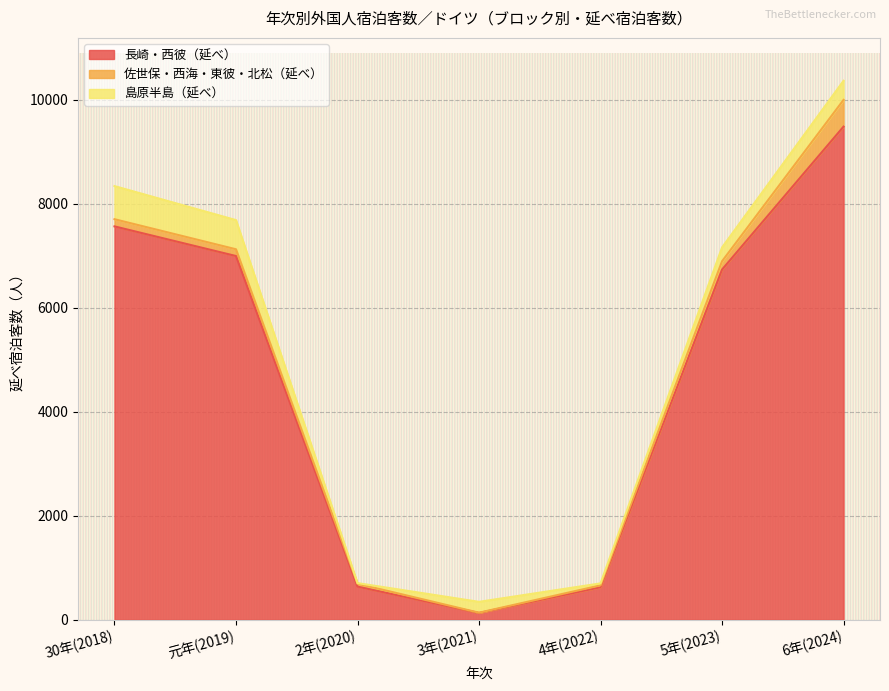

Reading right to left, list all the values displayed in this chart.

長崎・西彼（延べ）: 6年(2024)=9480	5年(2023)=6731	4年(2022)=624	3年(2021)=129	2年(2020)=636	元年(2019)=6992	30年(2018)=7562
佐世保・西海・東彼・北松（延べ）: 6年(2024)=514	5年(2023)=160	4年(2022)=36	3年(2021)=5	2年(2020)=55	元年(2019)=130	30年(2018)=138
島原半島（延べ）: 6年(2024)=368	5年(2023)=266	4年(2022)=38	3年(2021)=209	2年(2020)=12	元年(2019)=561	30年(2018)=637